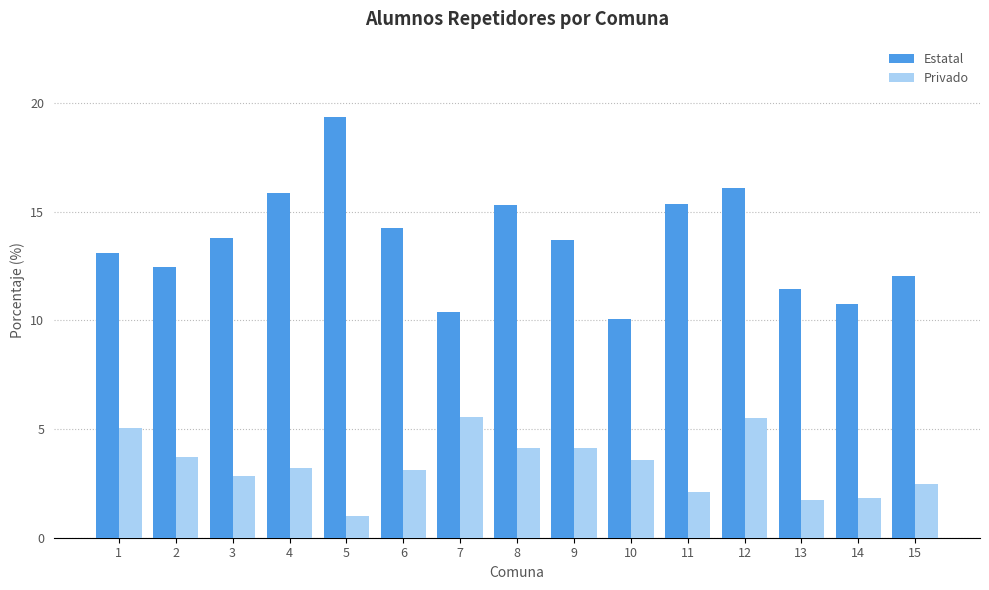

Where does the Estatal series first go above 13?

1